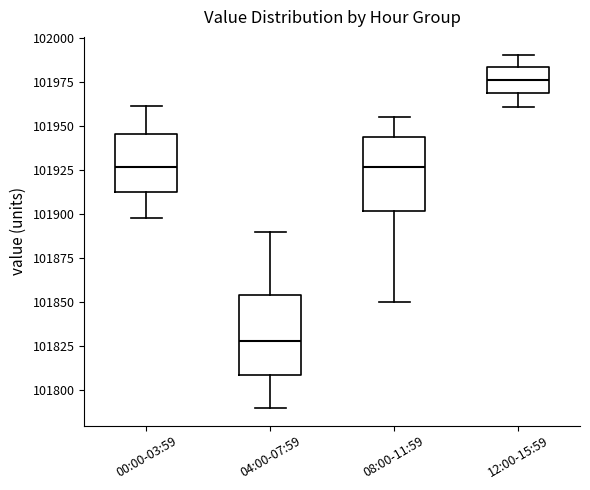

Which box has the highest median line?

12:00-15:59